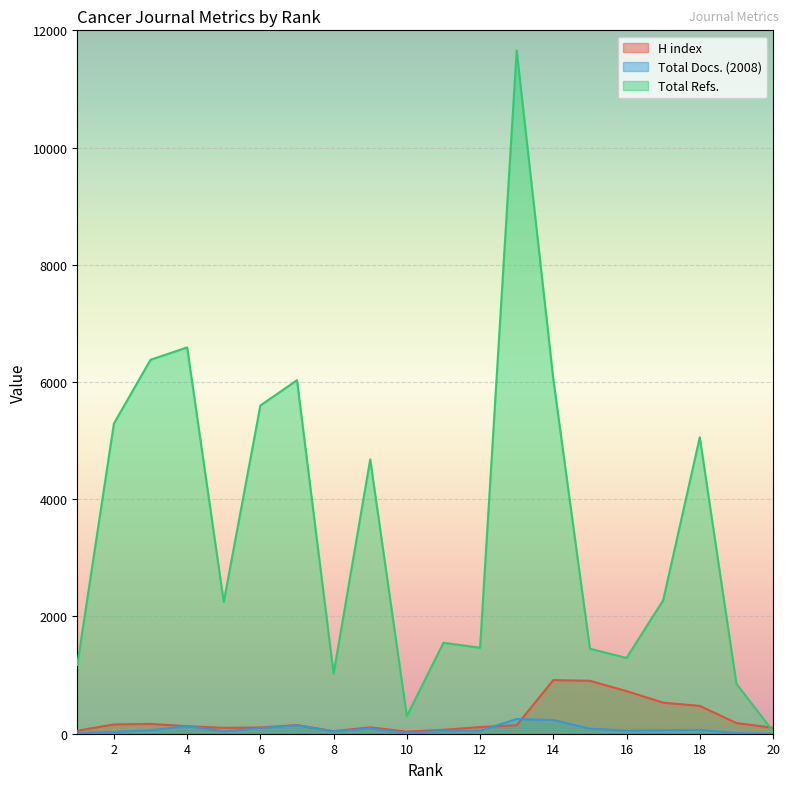

Is it true that Total Docs. (2008) equals 20 at 2?

False